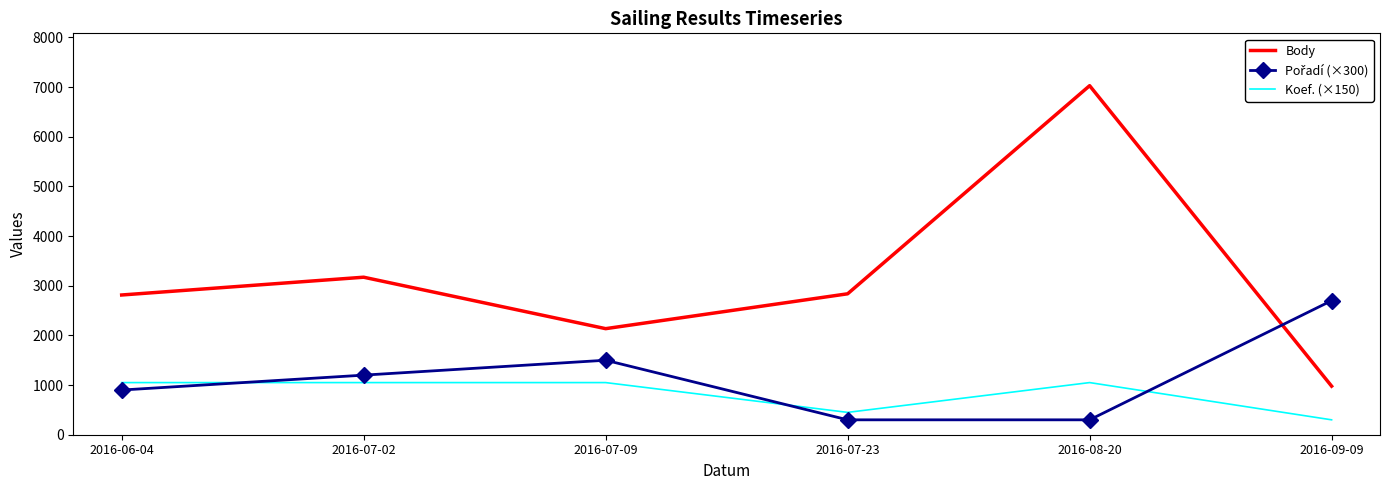

True or false: Body and Koef. (×150) cross at least once.

False